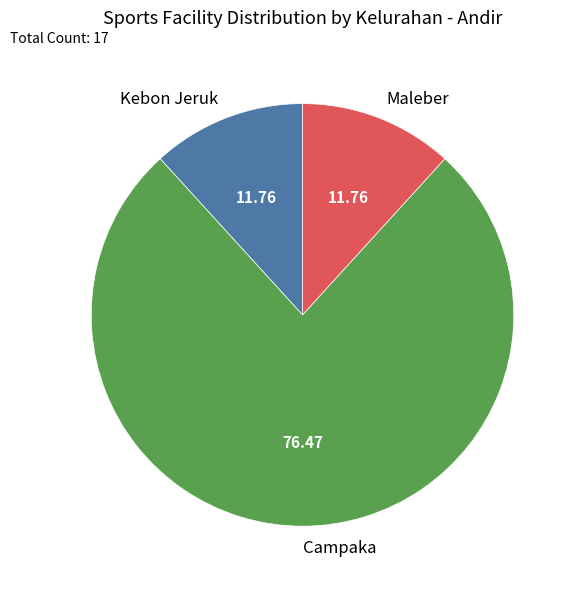

Which category has the biggest portion of the pie?

Campaka